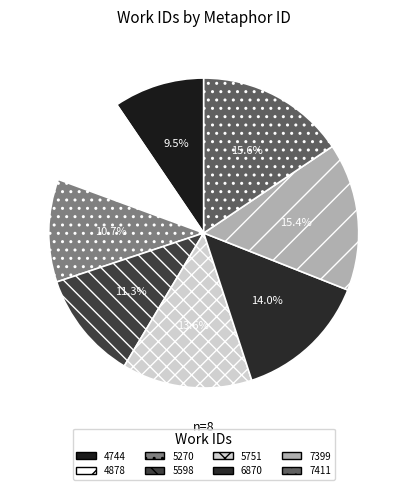

What percentage is the 4878 slice, to the nearest percent?

10%